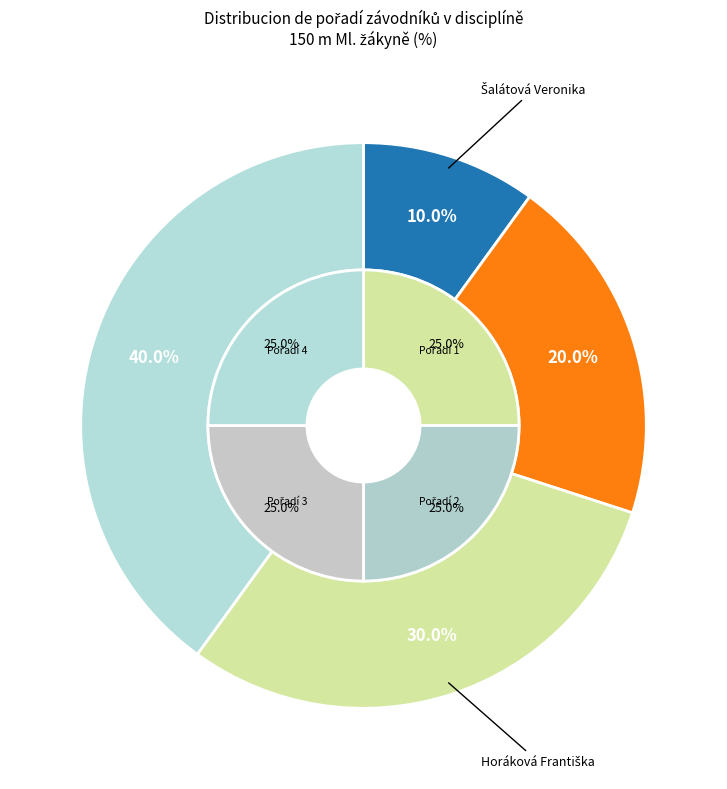

Do Burešová Lenka and Stehlíková Barbora together represent more than half of the pie?

Yes